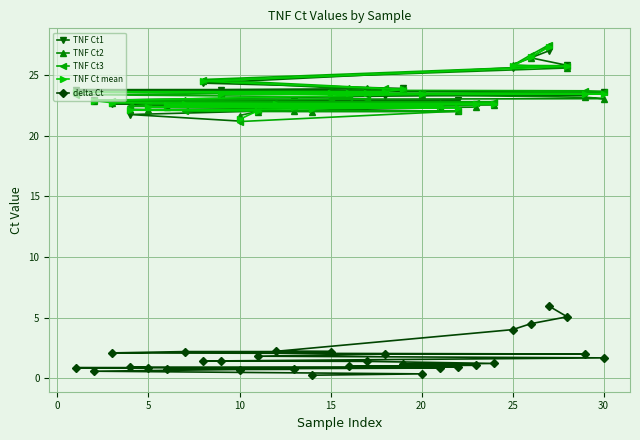

The value of TNF Ct mean at 15 is 23.5. True or false?

True